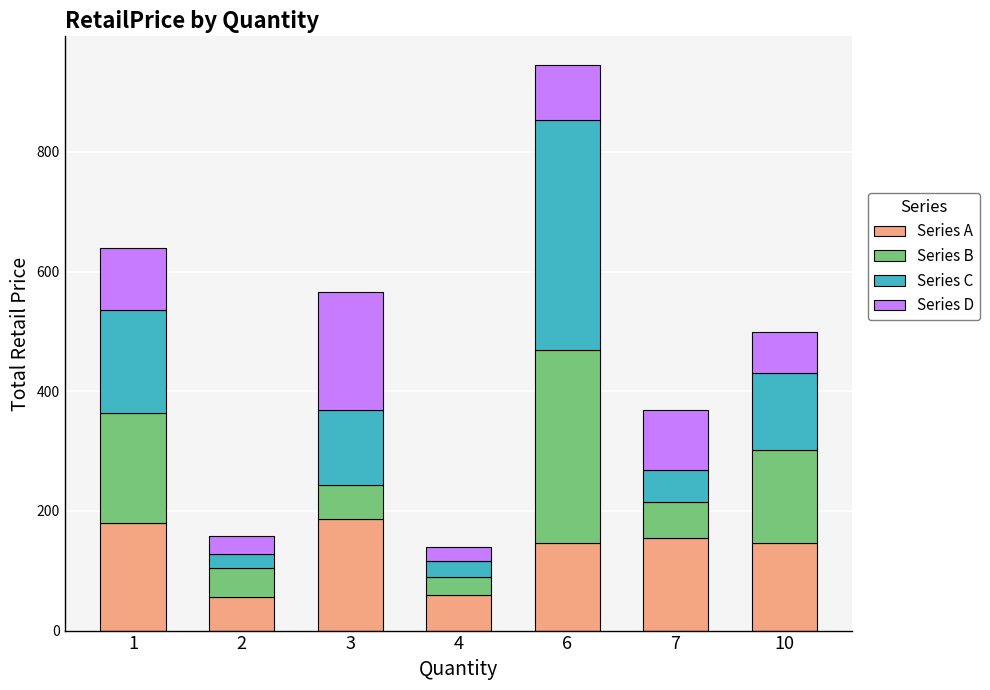

What is the lowest value of the Series A series?

55.6